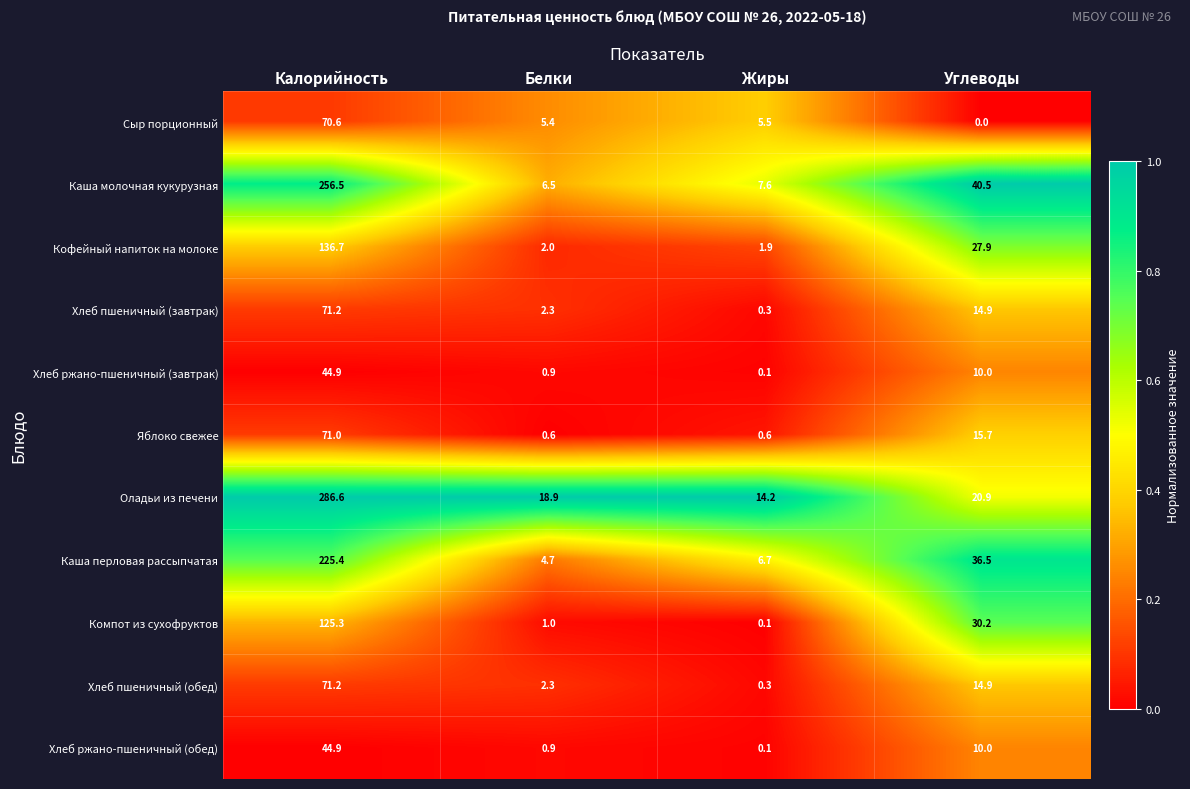

Which series has the widest spread of values?

Оладьи из печени